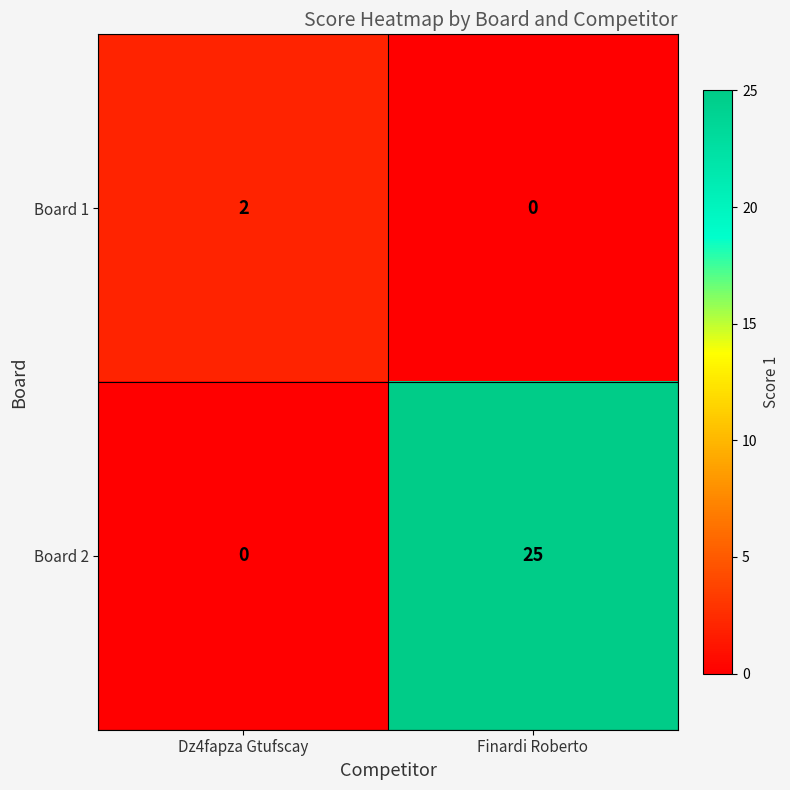

How many series are shown in this chart?

2